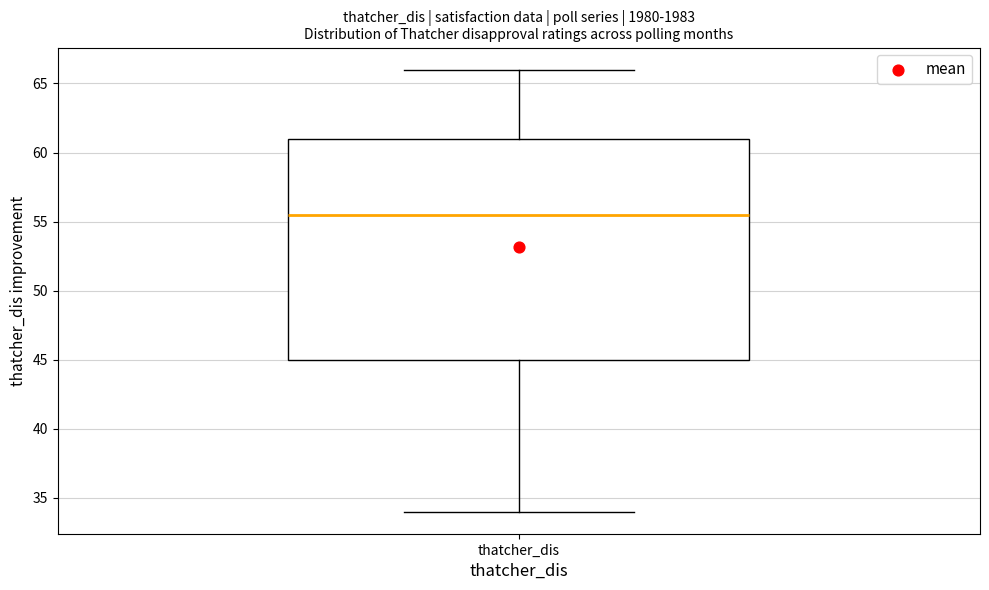

Read this box plot against the y-axis: the position of the median line, the range covered by the box, and the ends of both whiskers. The values are not printed on the chart, so give them approximately, as read against the axis.

median 55.5, box 45.0 to 61.0, whiskers 34.0 to 66.0